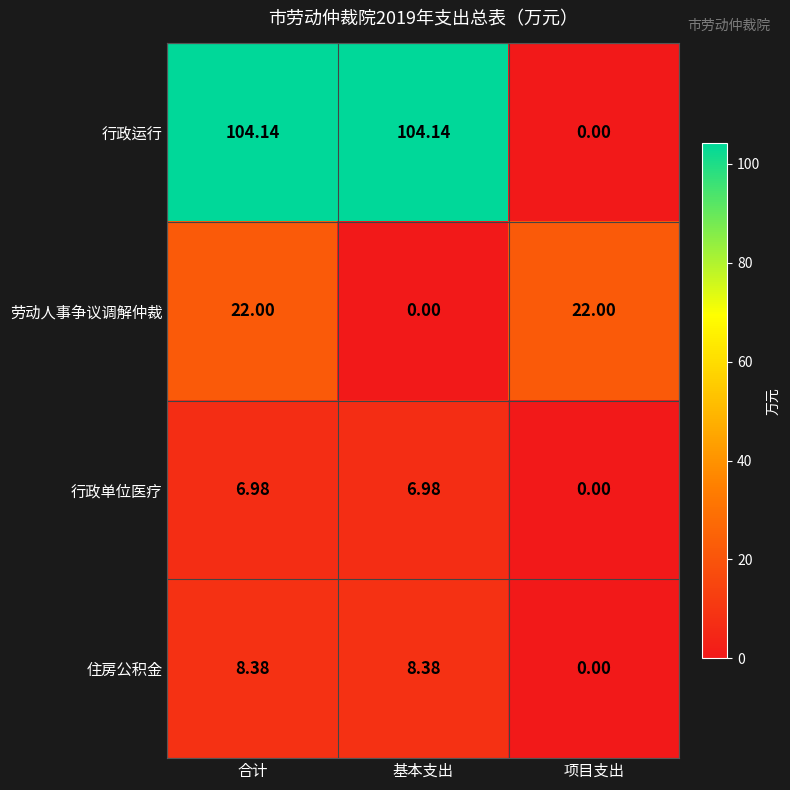

Which series has the largest total across all categories?

行政运行